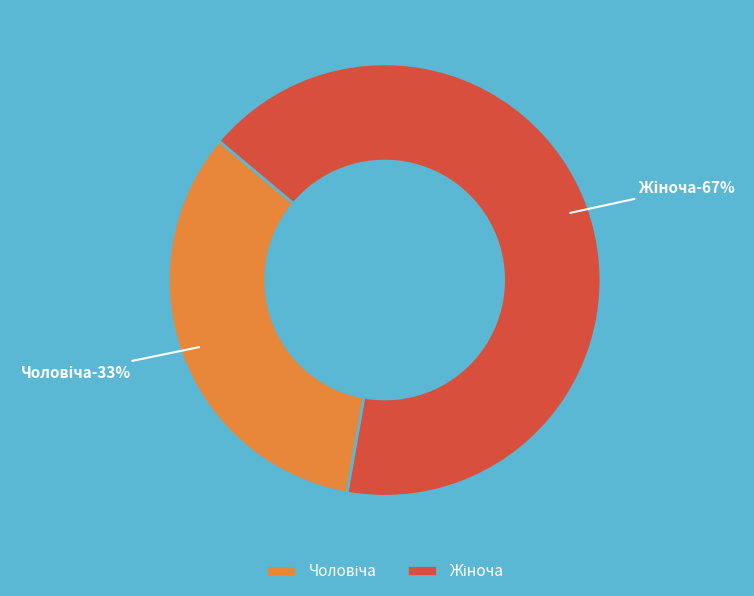

What is the smallest slice in the pie chart?

Чоловіча